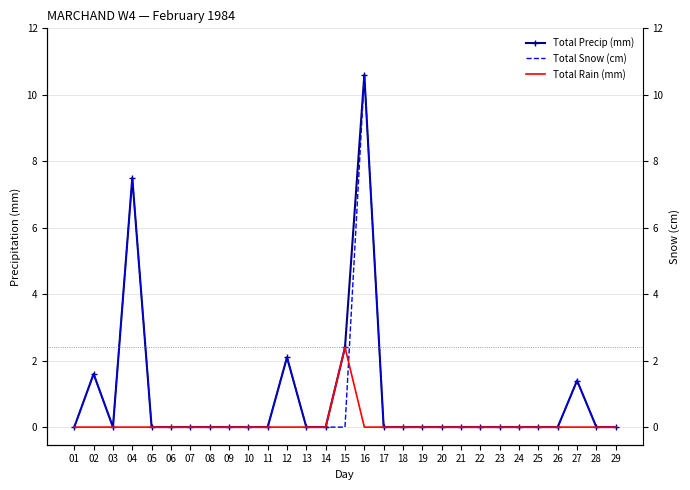

What is the difference between the maximum and second lowest values in the Total Snow (cm) series?

10.6